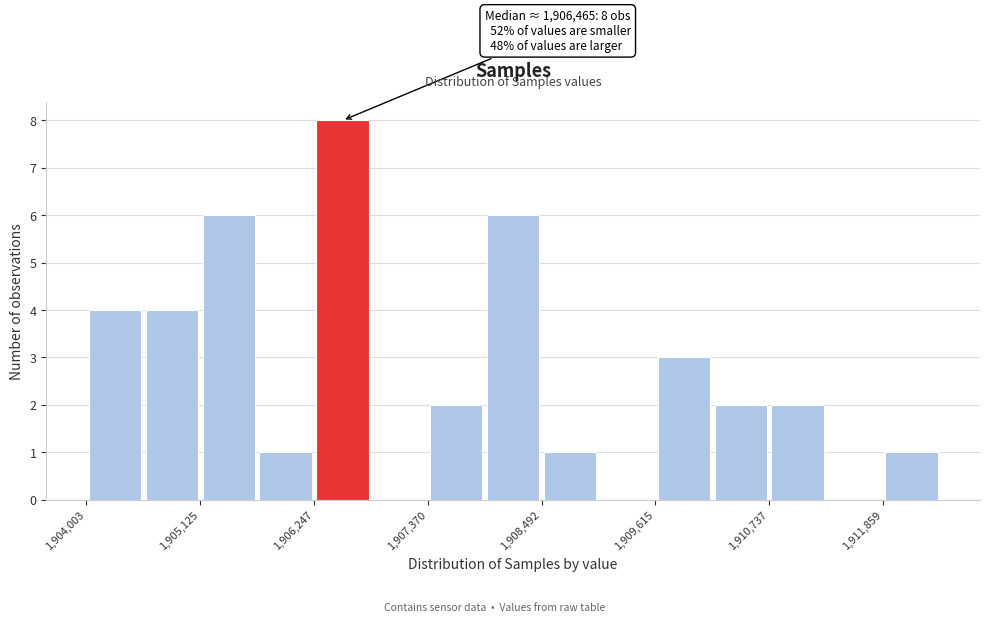

Read against the x-axis, roughly where is the centre of the tallest bar?

1906600